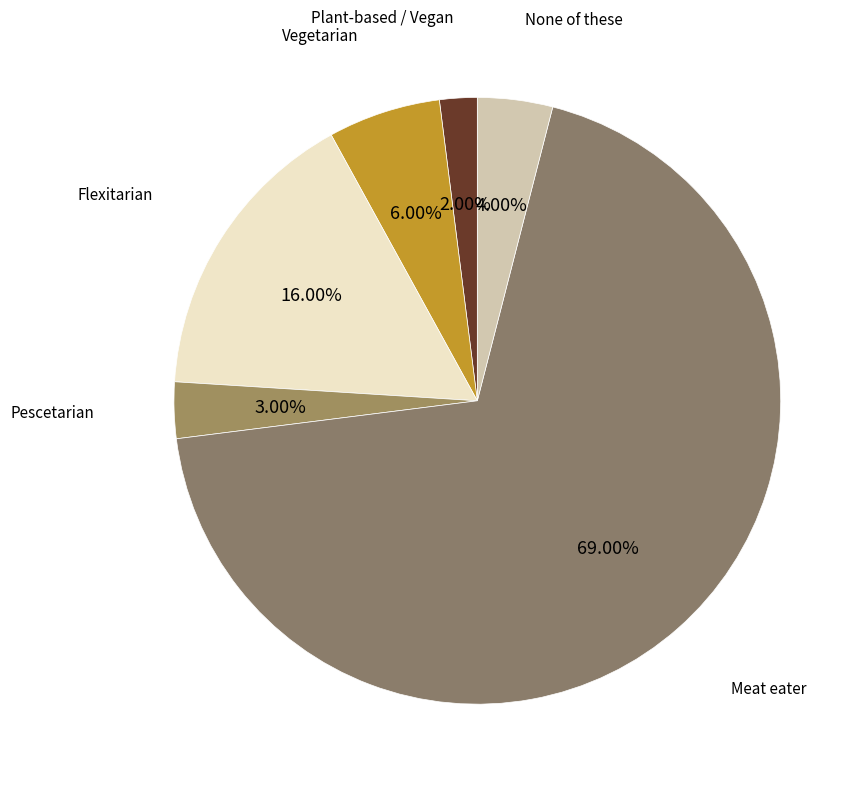

Is there a majority slice in this chart?

Yes